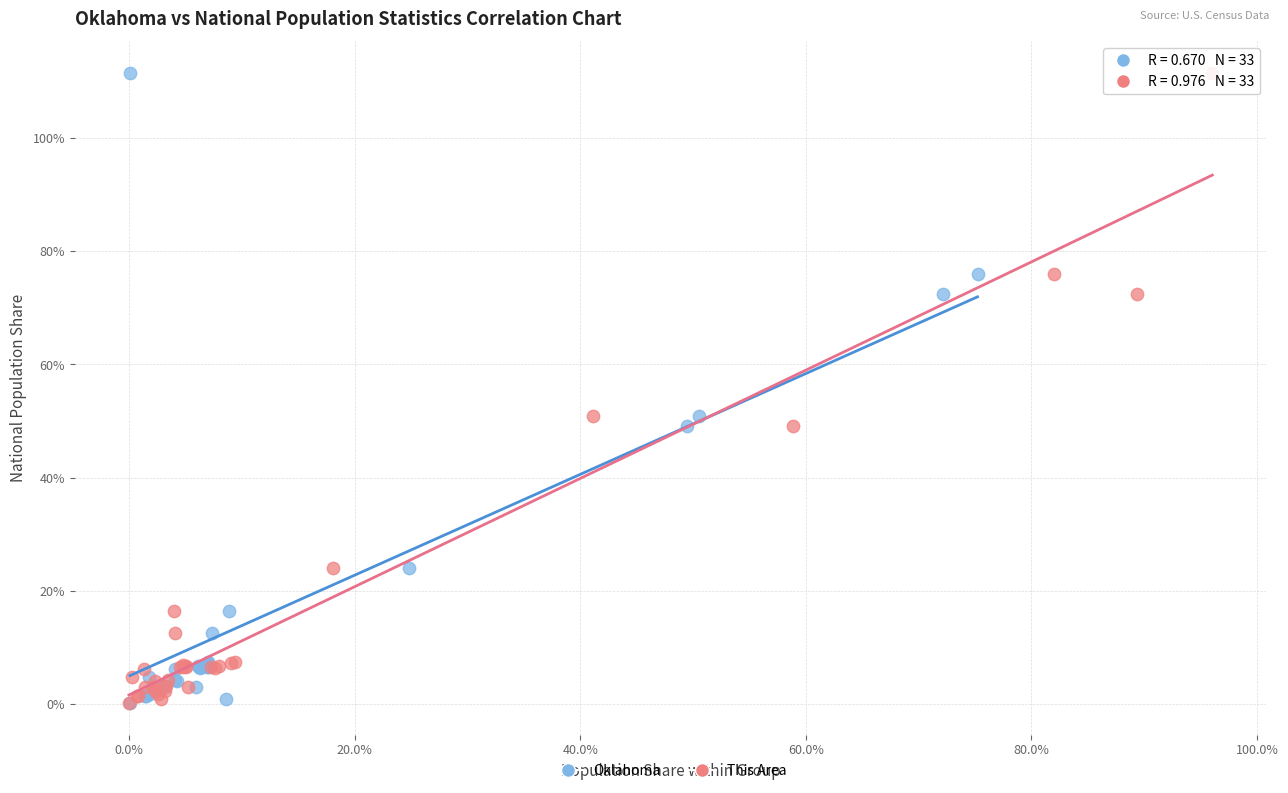

What are all the series names shown in the legend?

Oklahoma, This Area